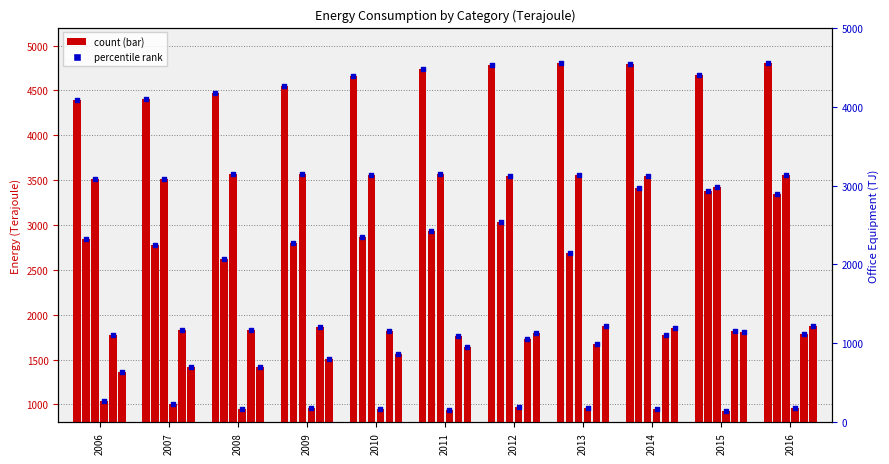

At how many categories does at least one series exceed 4653?

7